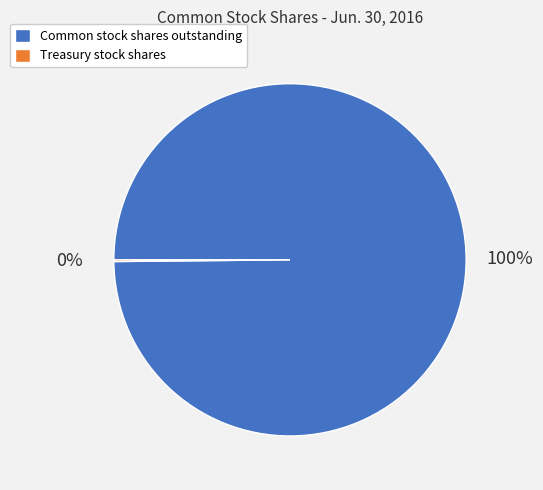

To the nearest percent, what is the average slice percentage?

50%